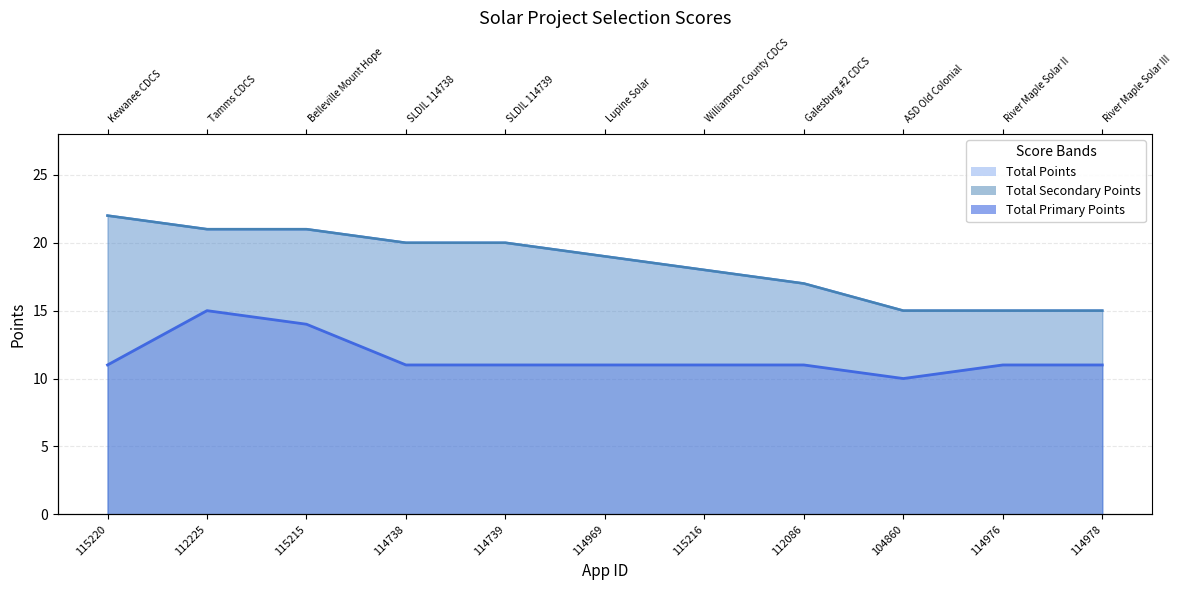

List the labels in order of Total Primary Points value, smallest first.

104860, 115220, 114738, 114739, 114969, 115216, 112086, 114976, 114978, 115215, 112225